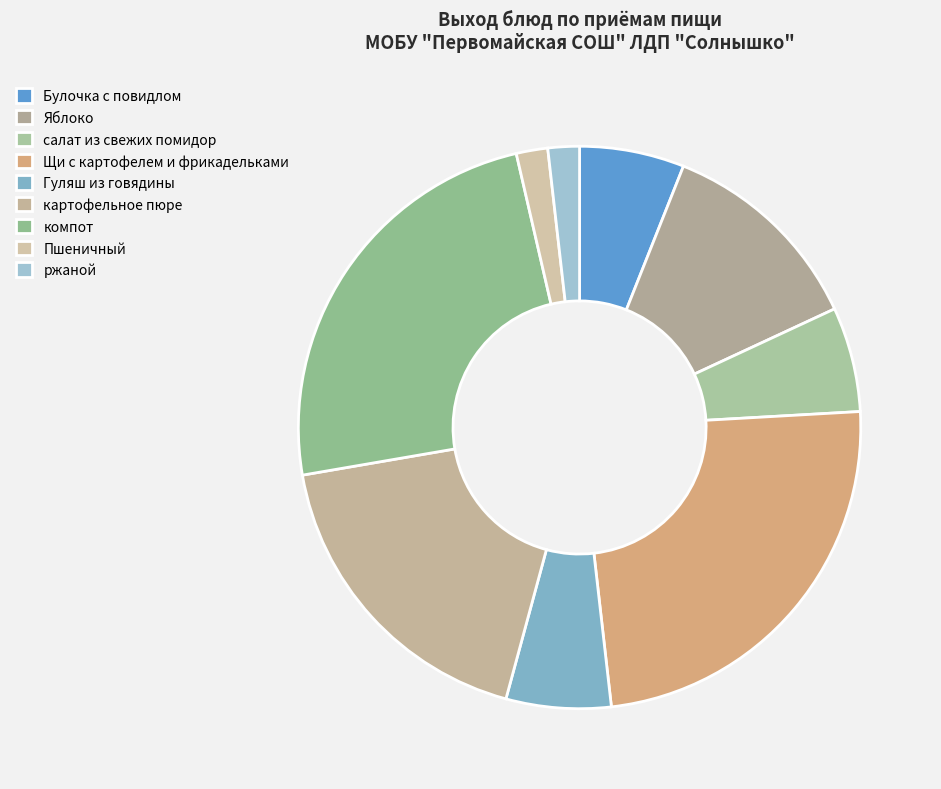

What portion of the pie excludes Пшеничный?

98.2%